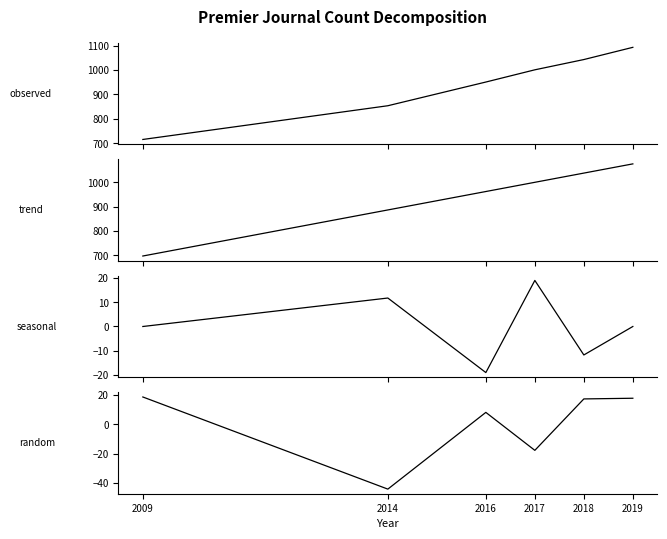

Is it true that random equals 12.9 at 2009?

False